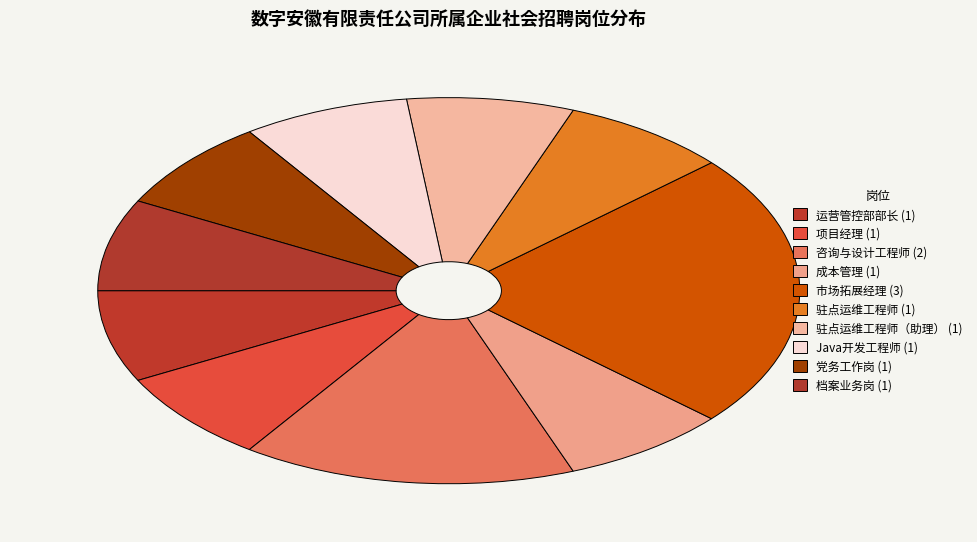

Which slice is the largest?

市场拓展经理